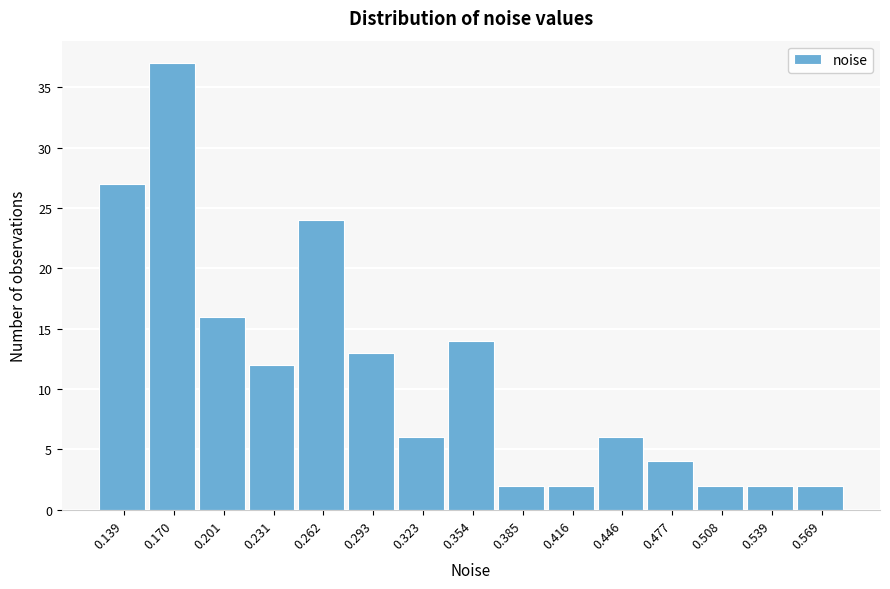

Reading right to left, what are all the values shown in this chart?

2	2	2	4	6	2	2	14	6	13	24	12	16	37	27